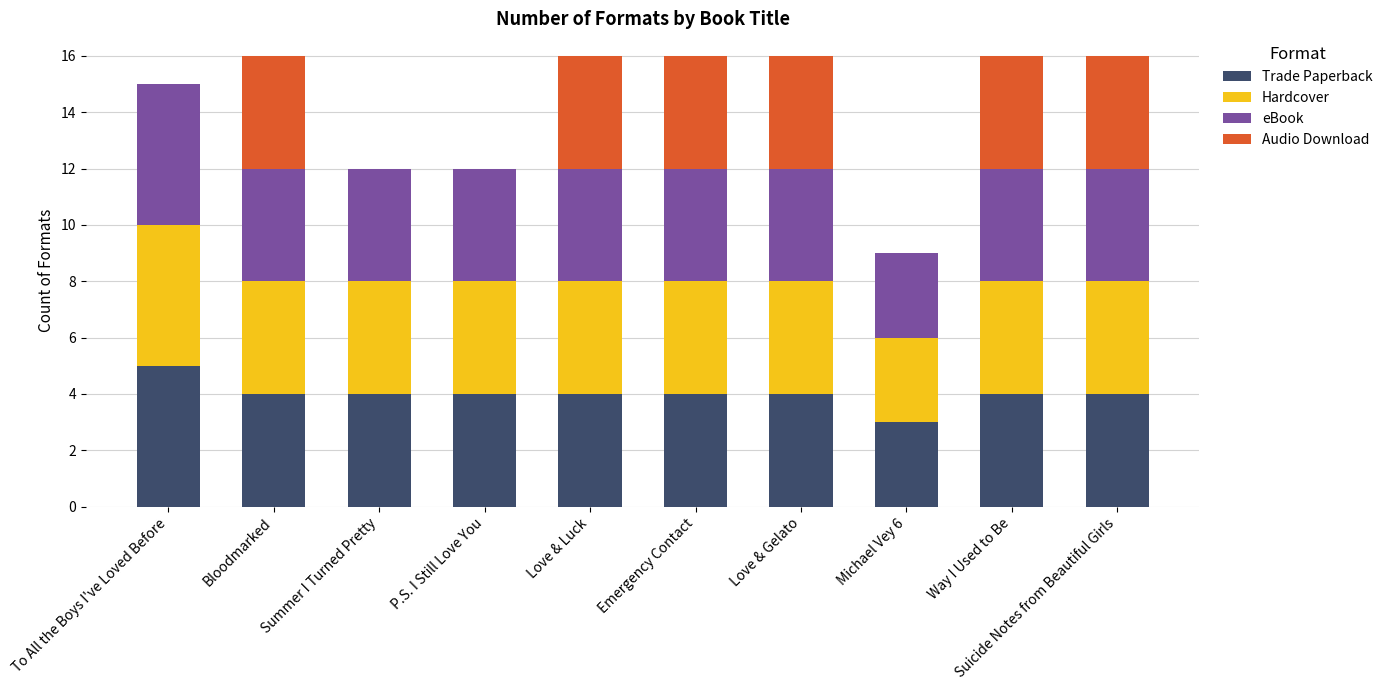

What are all the series names shown in the legend?

Trade Paperback, Hardcover, eBook, Audio Download